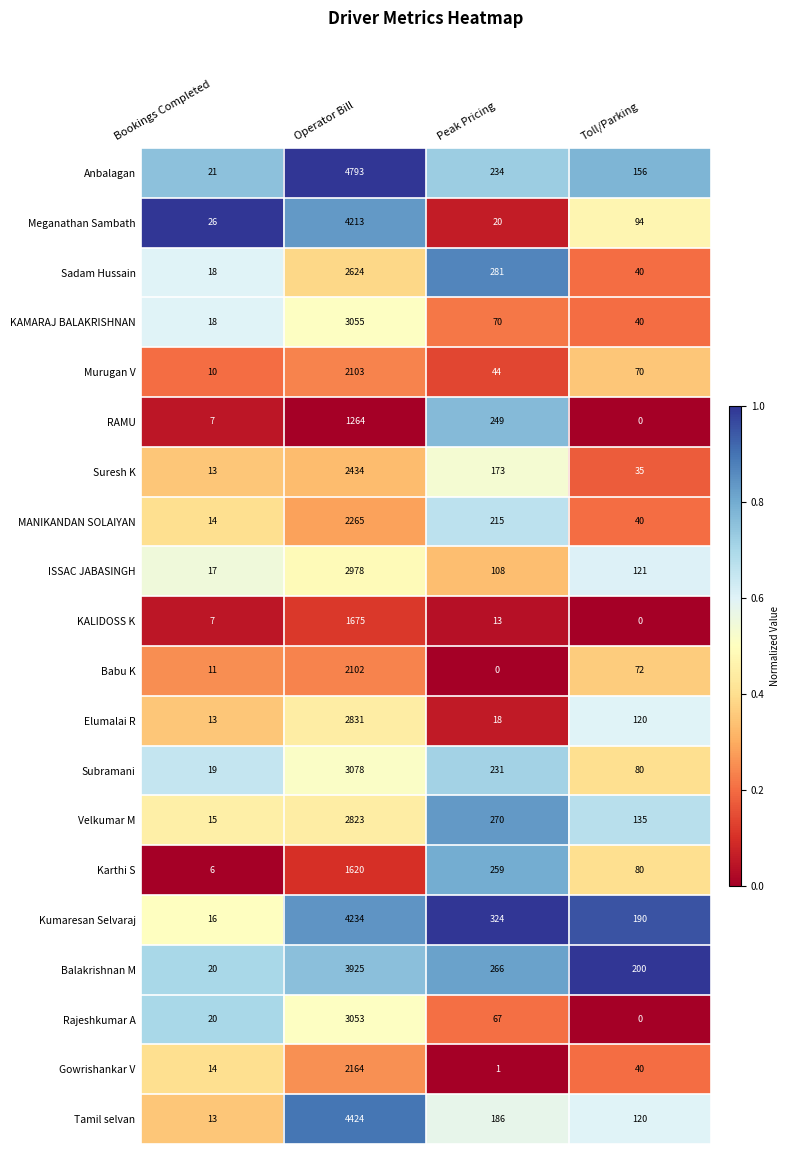

At how many categories does at least one series exceed 0?

4